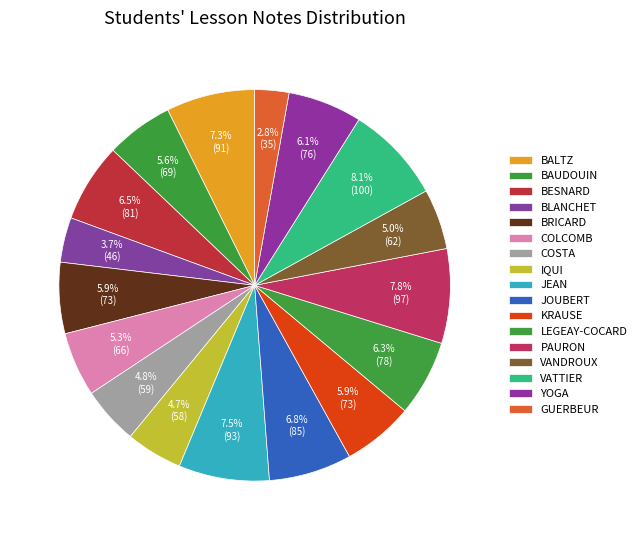

How many slices are in this pie chart?

17